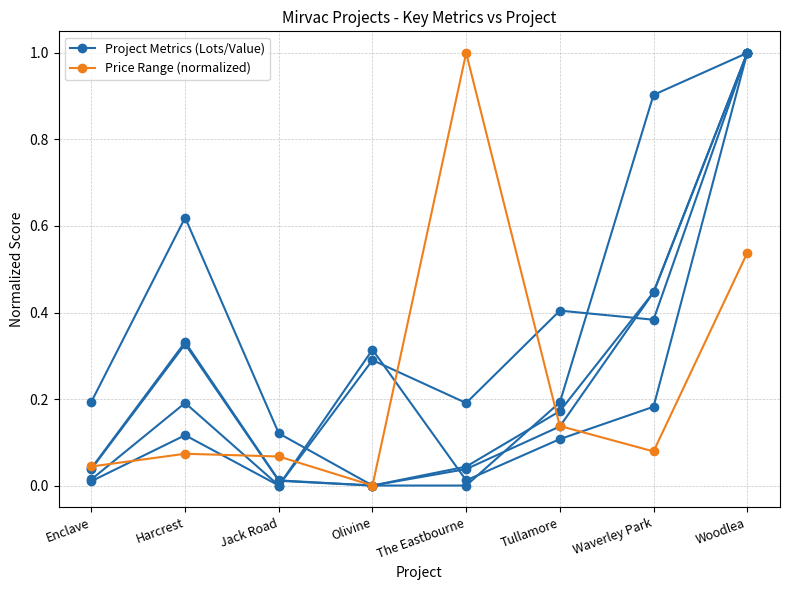

True or false: Project Value has a value of 0.1 at The Eastbourne.

False